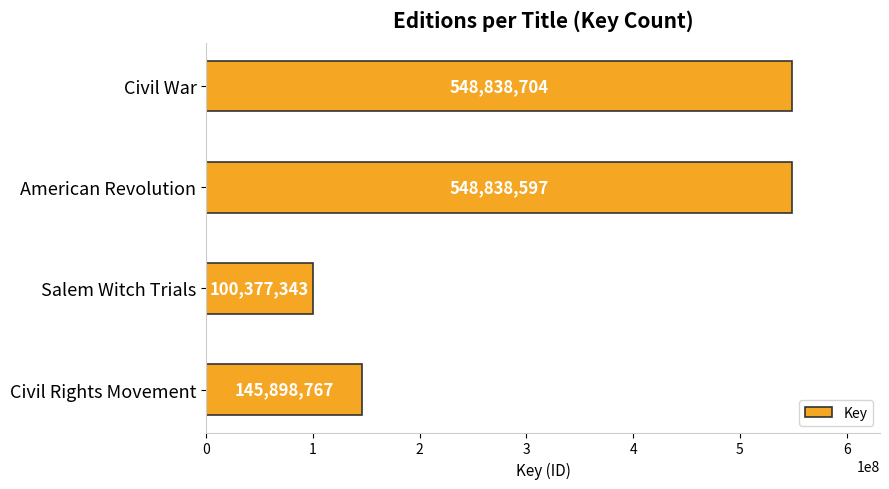

What is the average value?

335988353